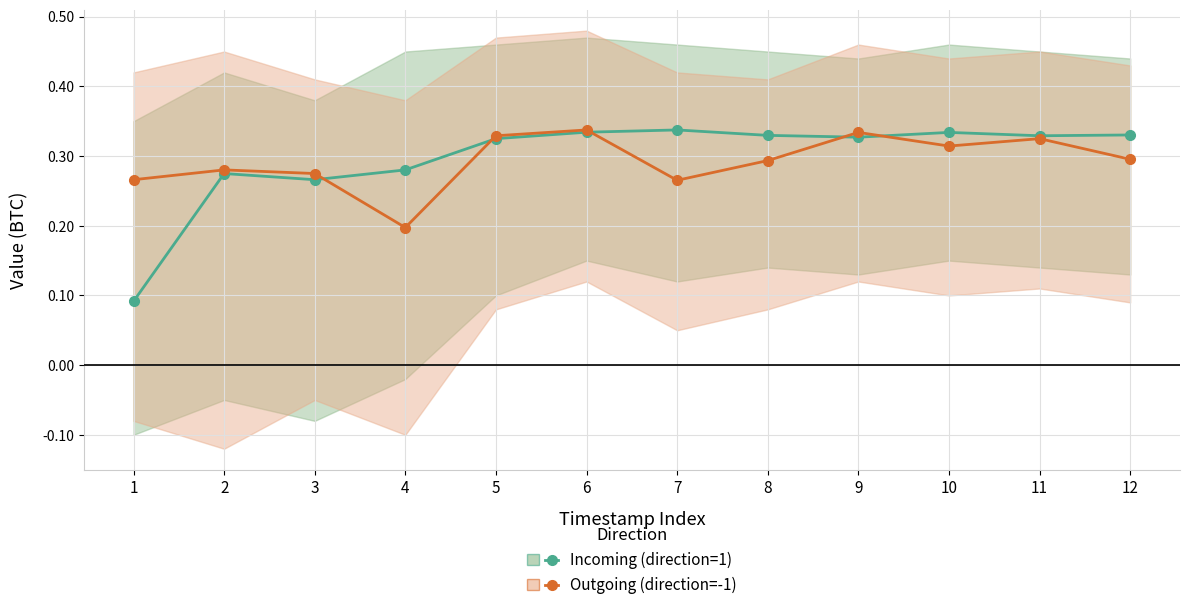

How many interior local peaks does the Incoming (direction=1) series have?

3